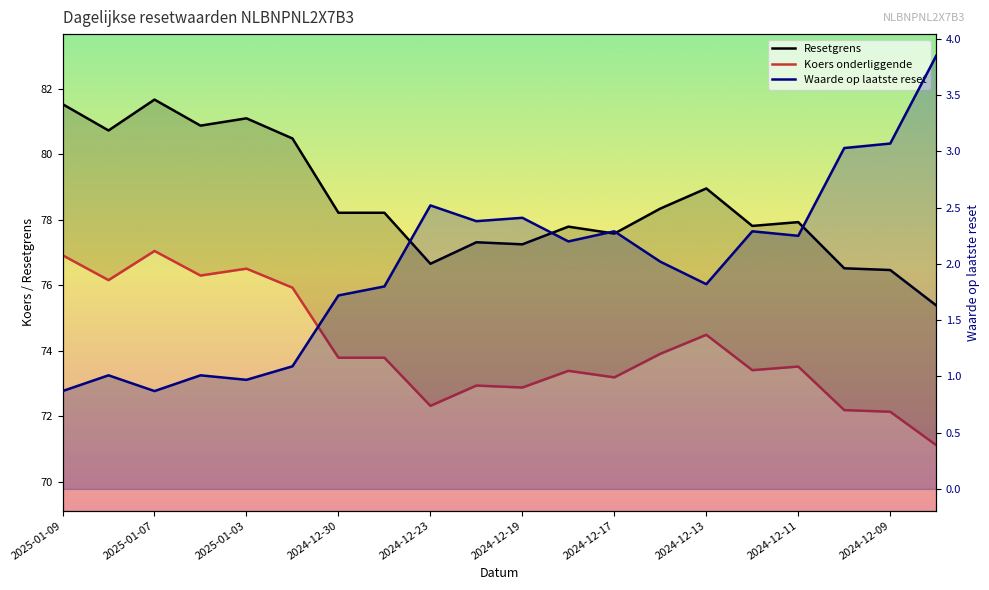

How many distinct data groups are displayed?

3